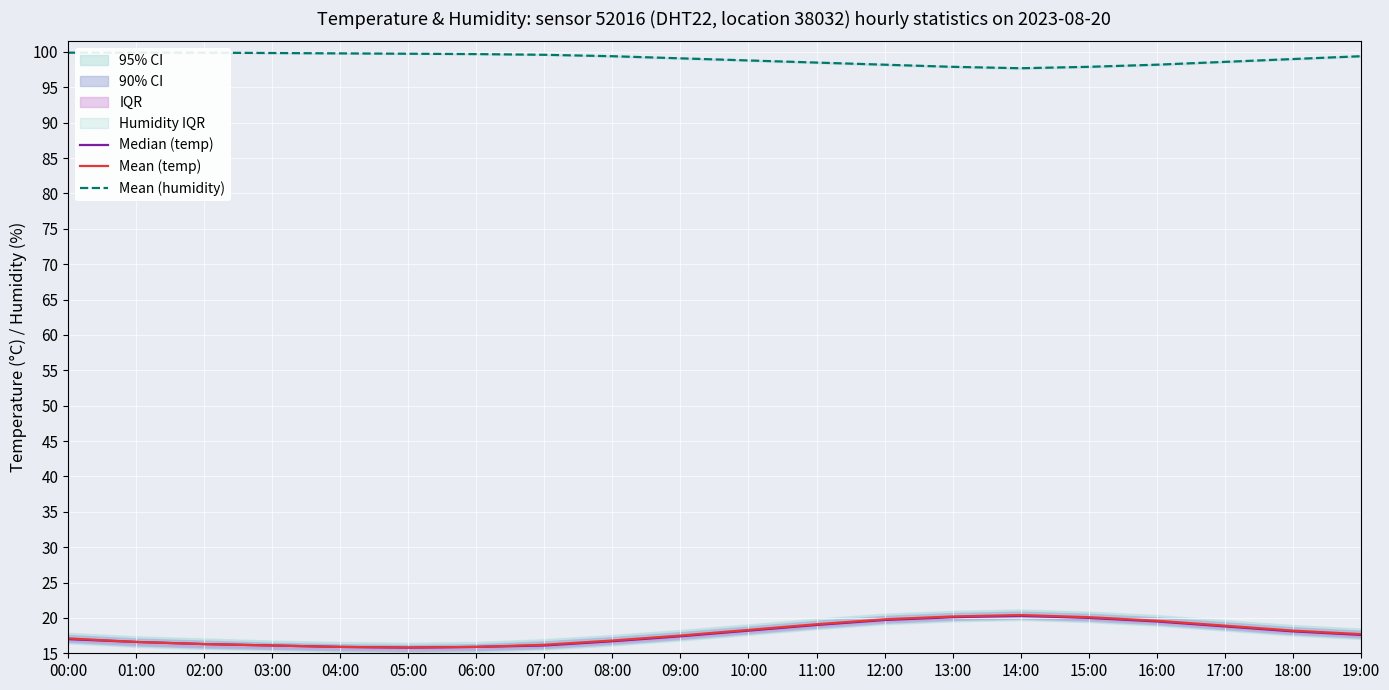

What is the difference between the Mean (temp) values at 08:00 and 17:00?

2.1